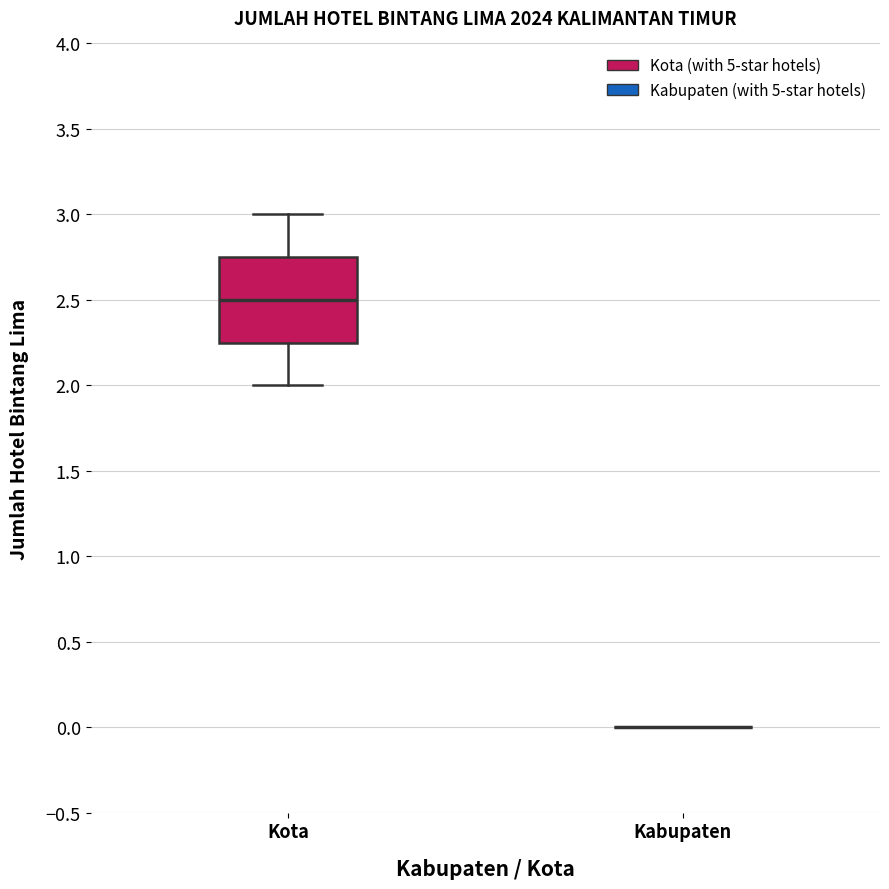

Reading left to right, read every box against the y-axis: the position of its median line, the range the box covers, and the ends of its whiskers. The values are not printed on the chart, so give them approximately, as read against the axis.

Kota: median 2.50, box 2.25 to 2.75, whiskers 2.00 to 3.00
Kabupaten: box collapsed to a line at 0.00, whiskers 0.00 to 0.00